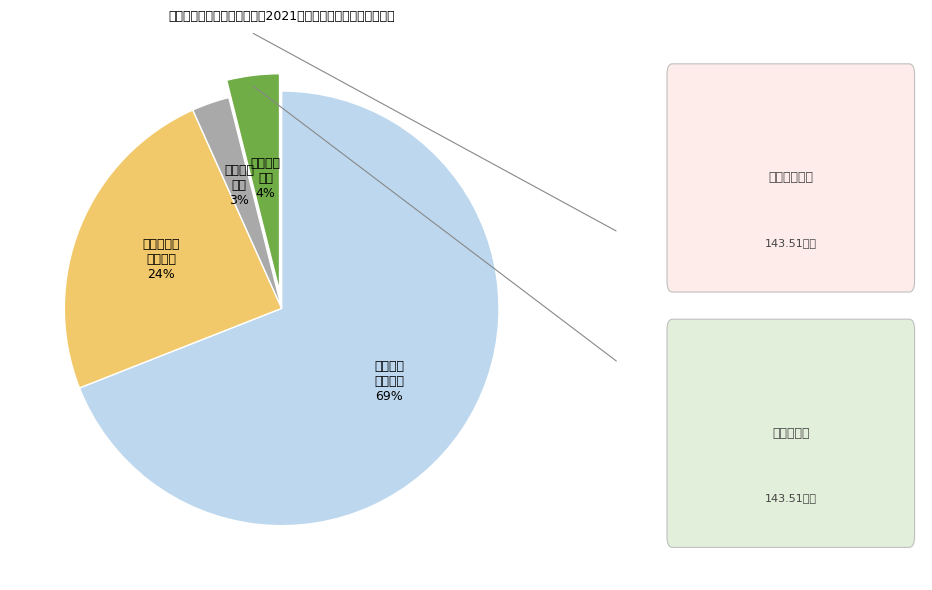

To the nearest percent, what is the average slice percentage?

25%